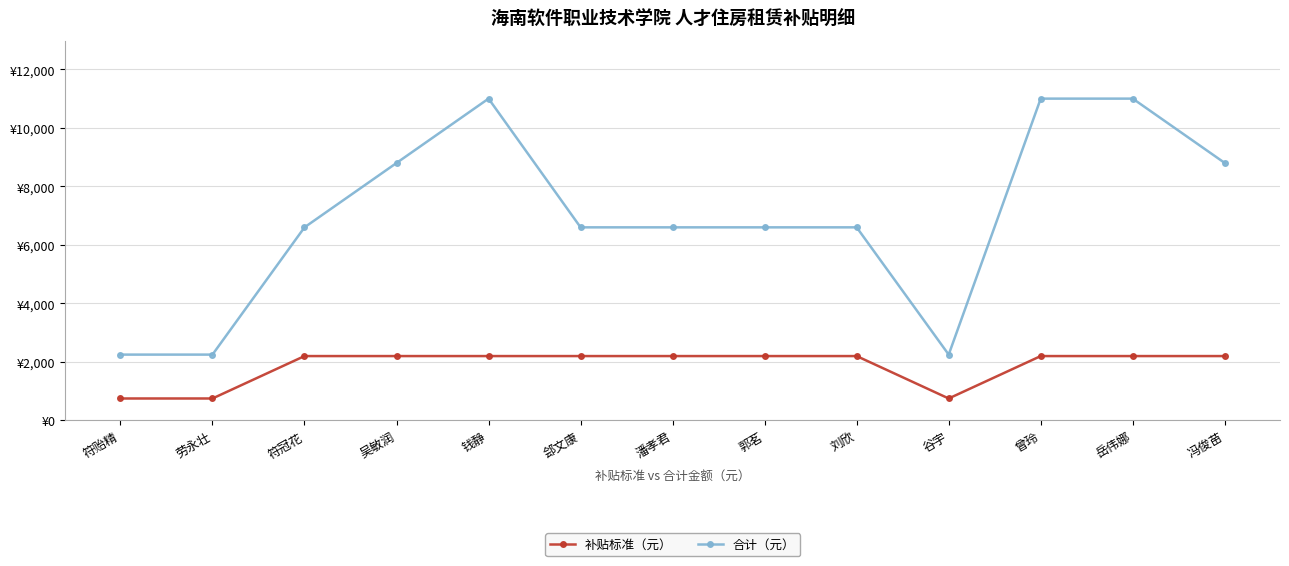

The value of 合计（元） at 刘欣 is 11264. True or false?

False